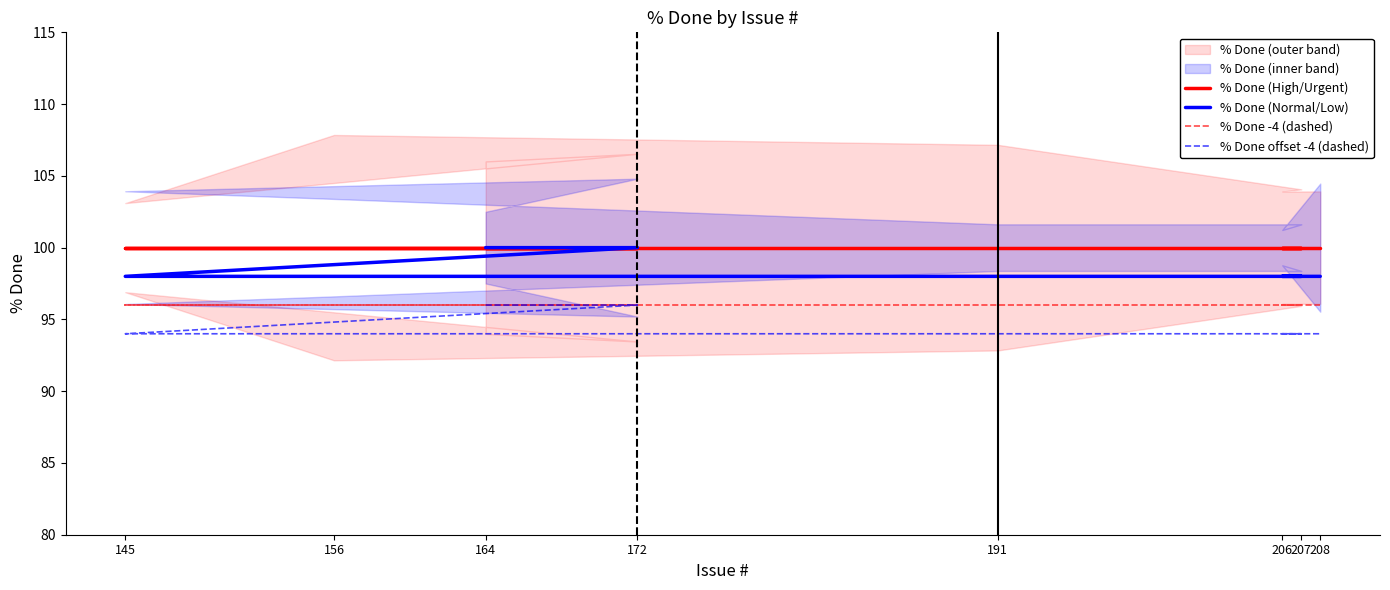

What is the minimum value for % Done -4 (dashed)?

96